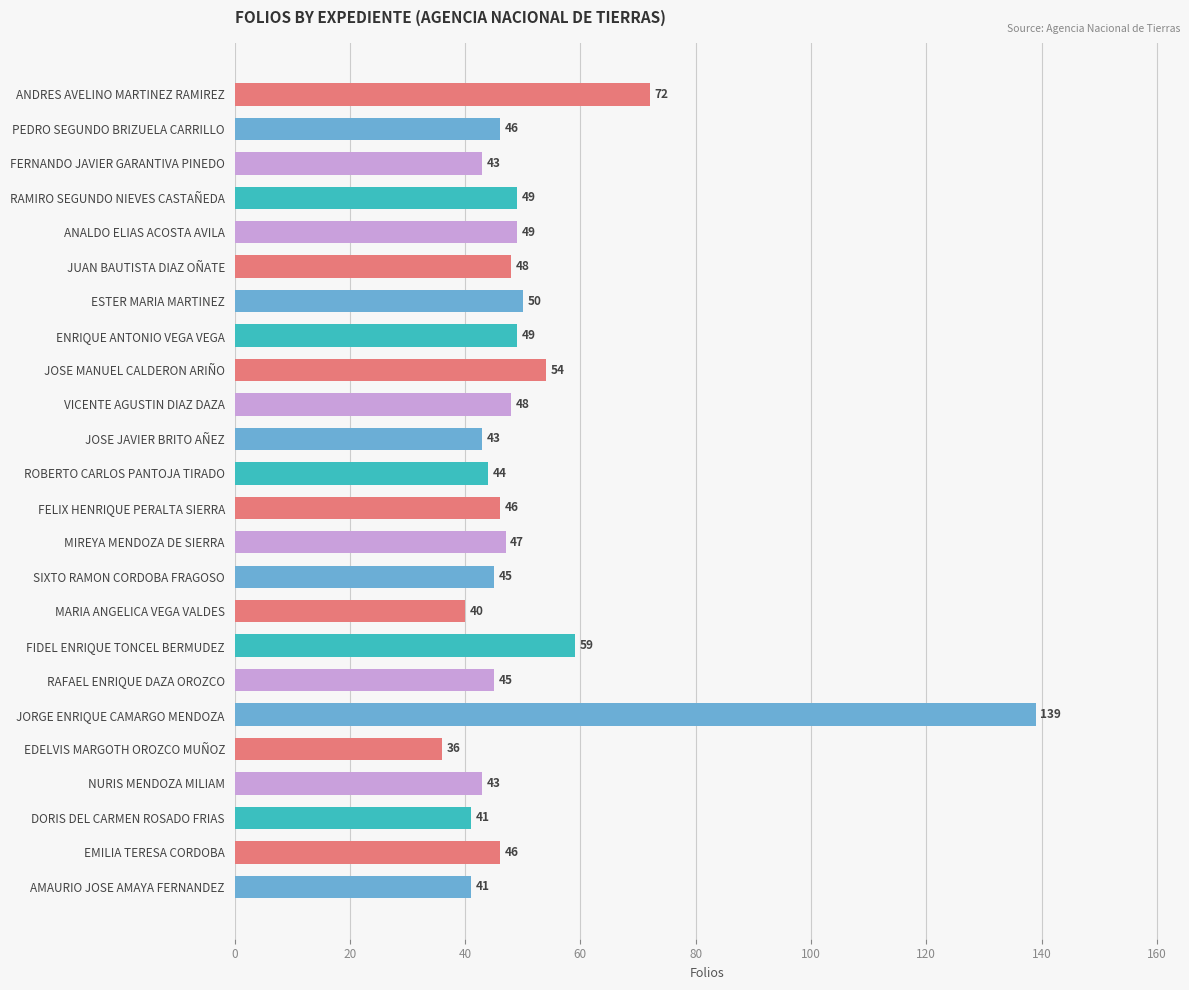

How many bars are there in total?

24